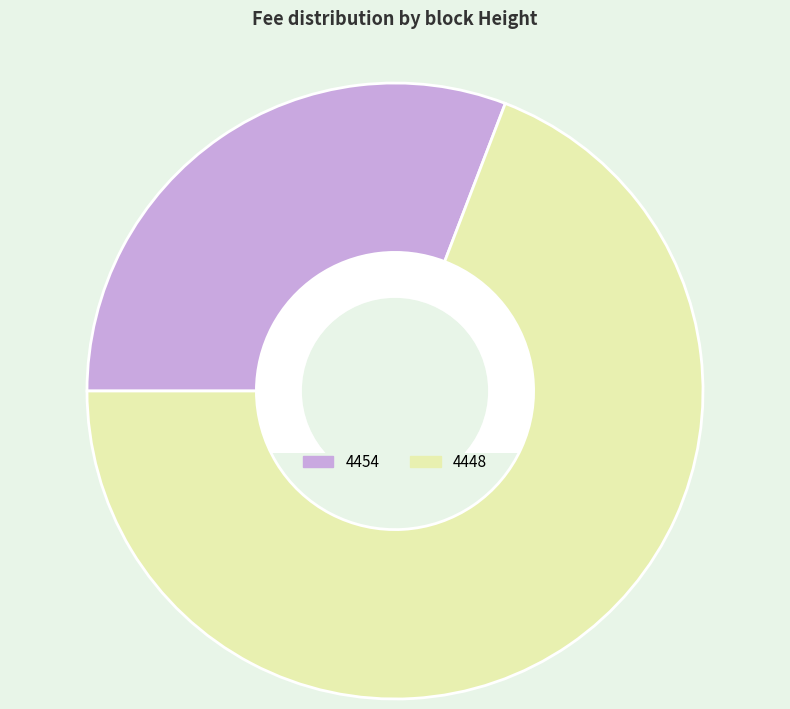

The 4448 slice represents 74% of the pie. True or false?

False